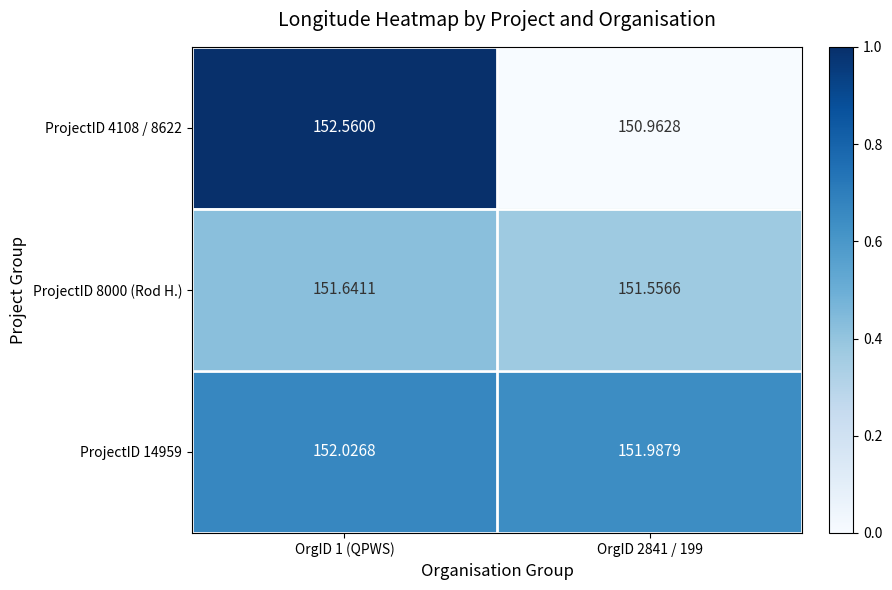

Is the value of ProjectID 14959 at OrgID 2841 / 199 greater than the value of ProjectID 4108 / 8622 at OrgID 2841 / 199?

Yes